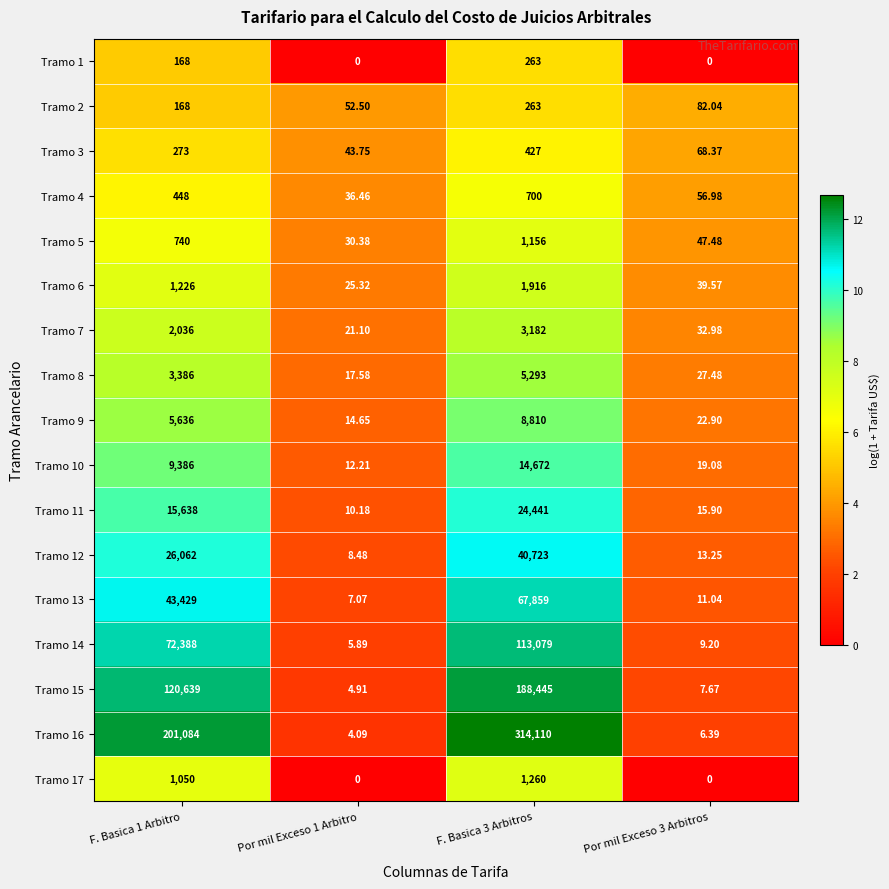

How many data points in Tramo 9 are less than 5636?

2